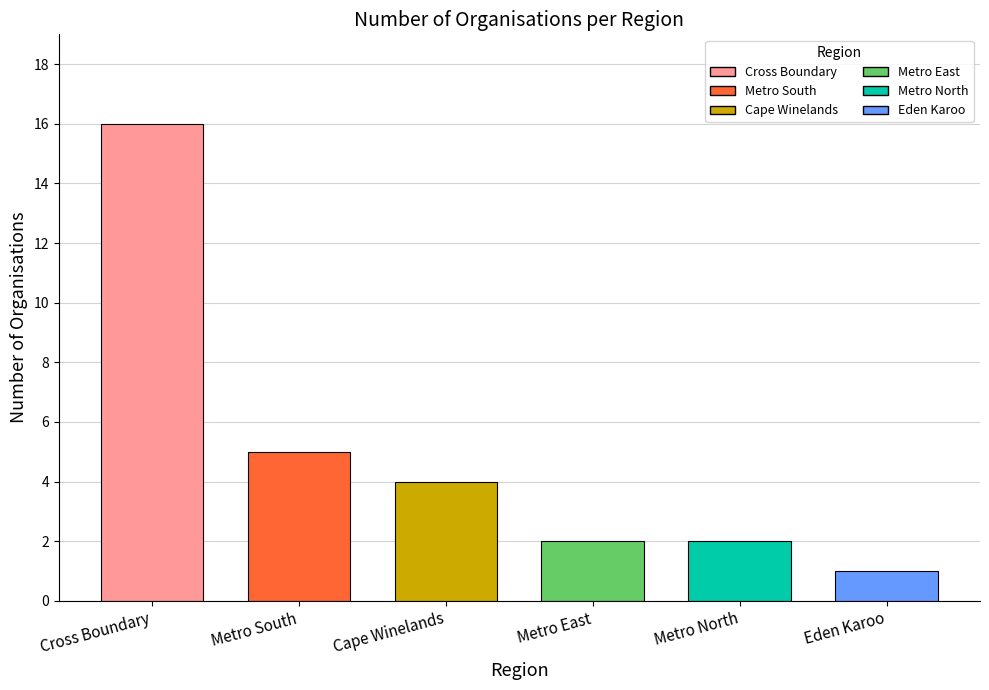

Reading left to right, list all the values displayed in this chart.

16	5	4	2	2	1